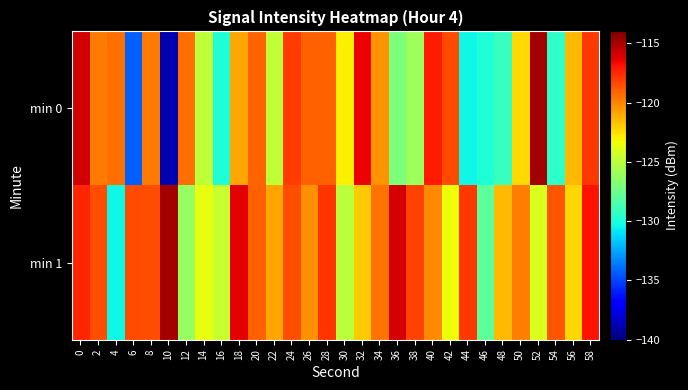

What is the minimum value shown in the chart?

-138.8